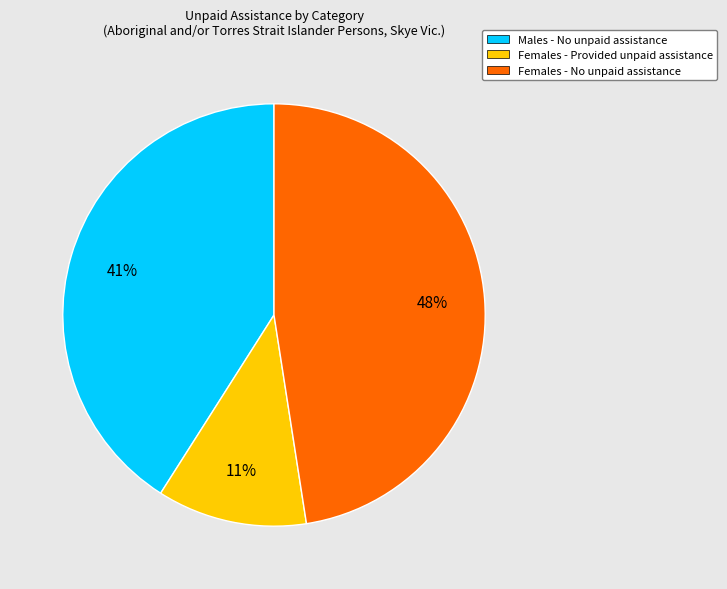

Do Females - Provided unpaid assistance and Females - No unpaid assistance together represent more than half of the pie?

Yes